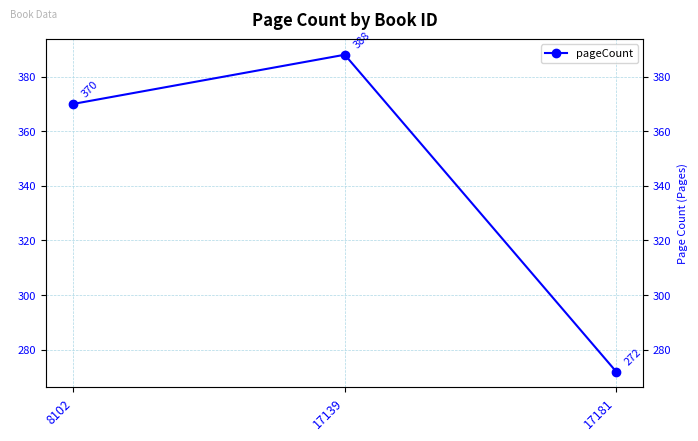

What is the difference between the values at 17139 and 8102?

18